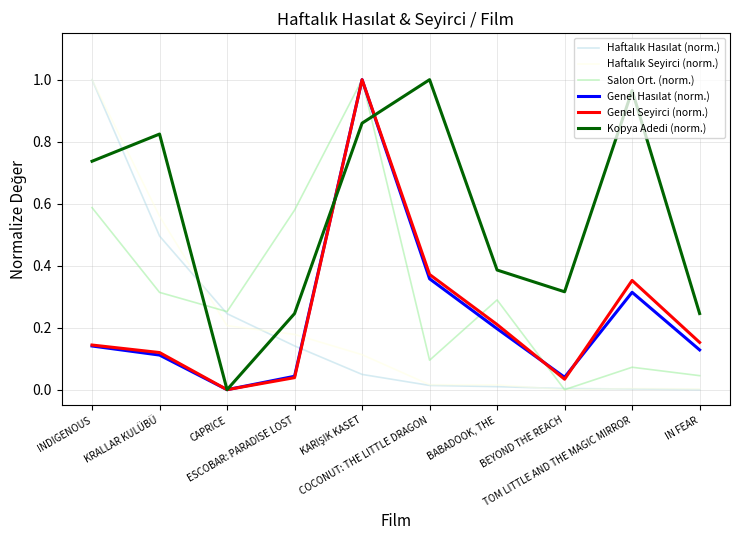

How many lines are shown in the chart?

6